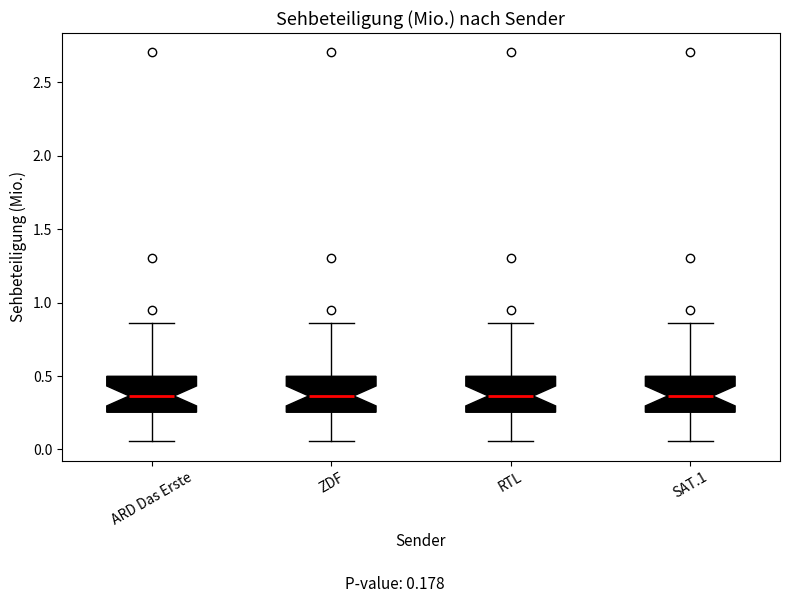

Reading left to right, read every box against the y-axis: the position of its median line, the range the box covers, and the ends of its whiskers. The values are not printed on the chart, so give them approximately, as read against the axis.

ARD Das Erste: median 0.35, box 0.25 to 0.50, whiskers 0.05 to 0.85
ZDF: median 0.35, box 0.25 to 0.50, whiskers 0.05 to 0.85
RTL: median 0.35, box 0.25 to 0.50, whiskers 0.05 to 0.85
SAT.1: median 0.35, box 0.25 to 0.50, whiskers 0.05 to 0.85